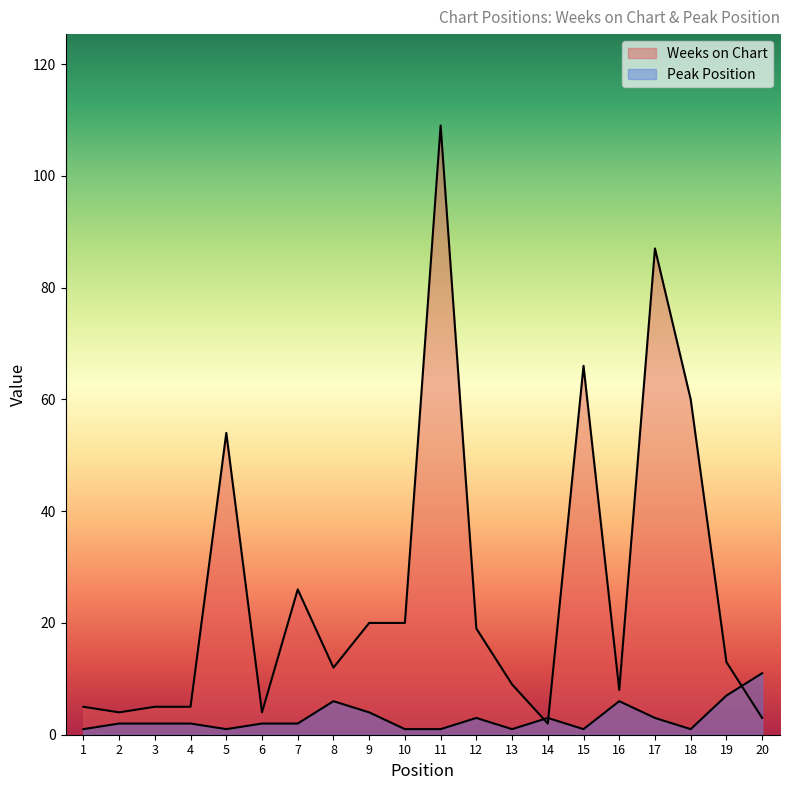

At which label does Peak Position reach its peak?

20